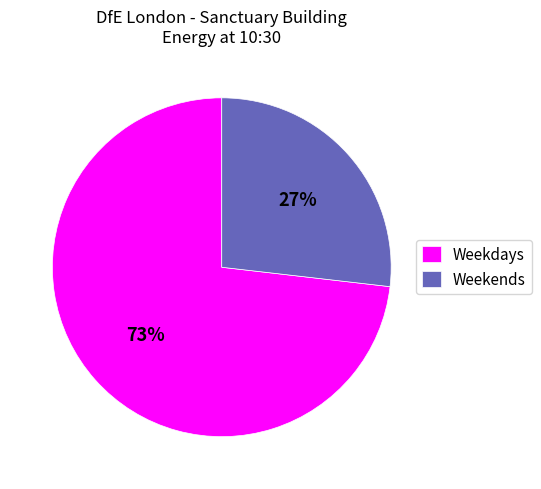

Between Weekends and Weekdays, which is larger?

Weekdays